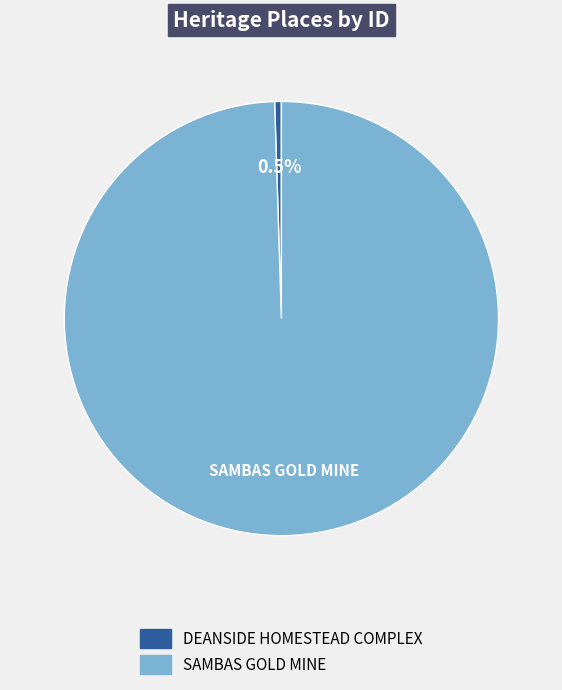

Which slice represents more than half of the pie?

SAMBAS GOLD MINE